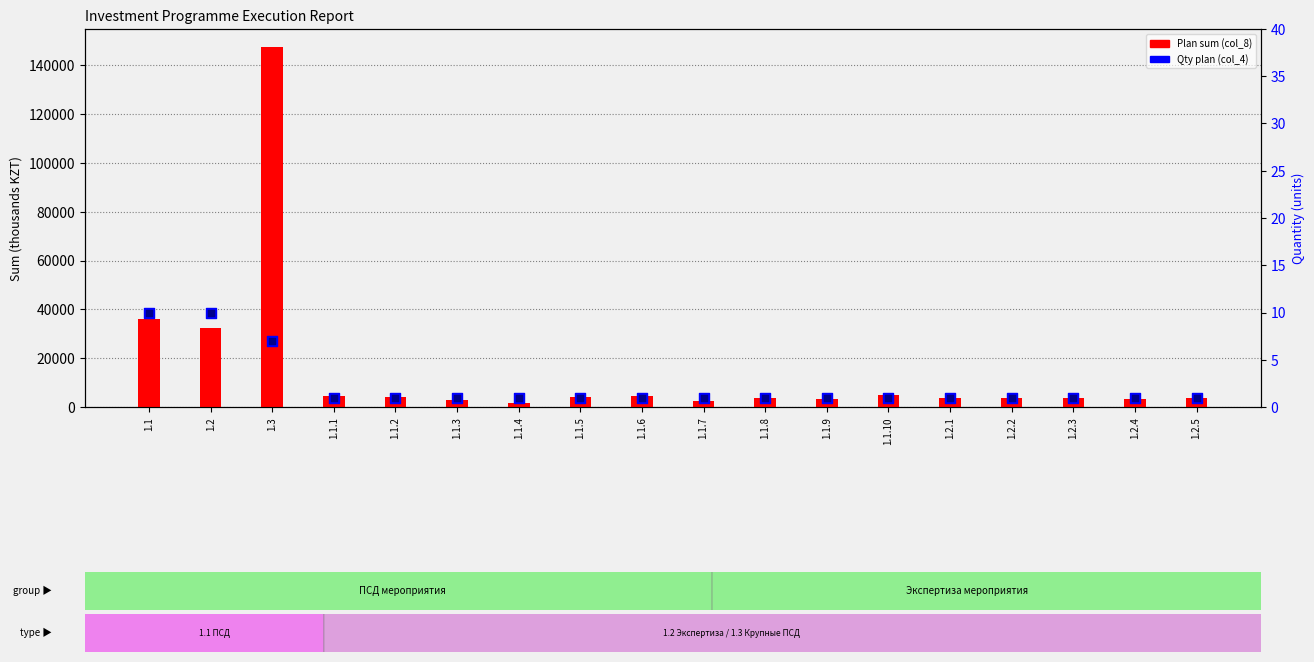

At which category is the sum across all series the highest?

1.3